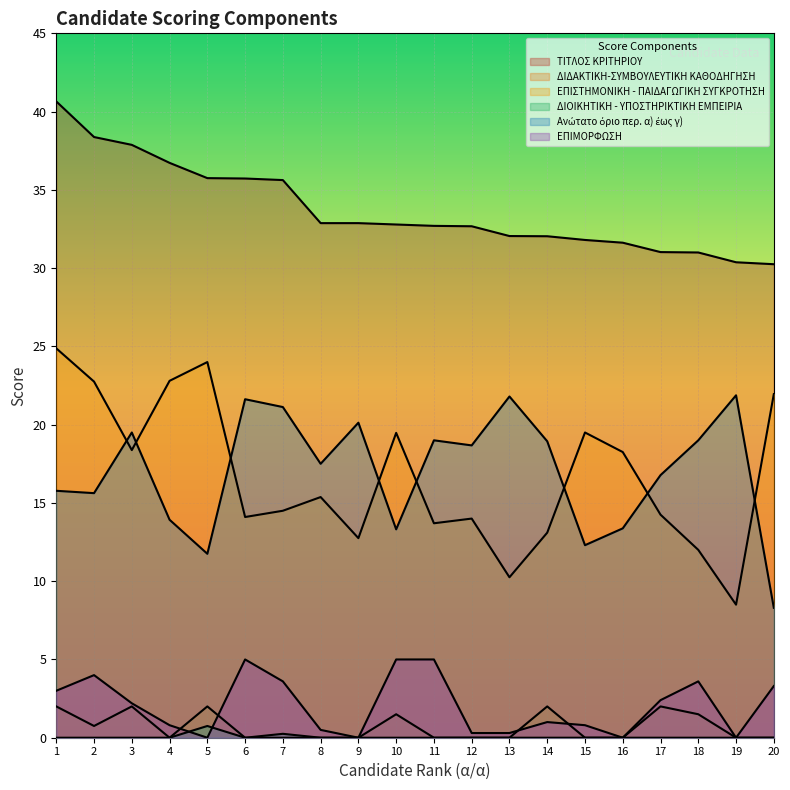

Which has a higher value, 15 or 1?

1